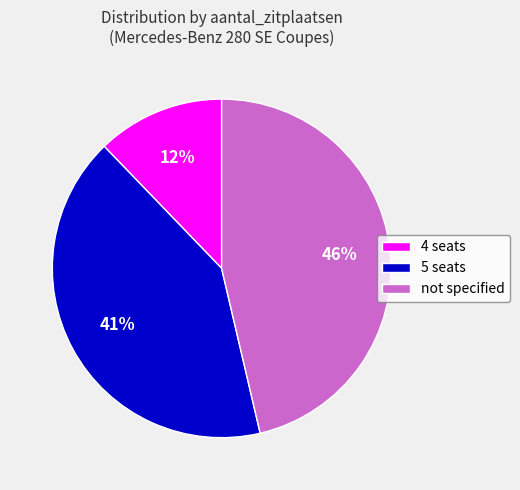

Is the sum of not specified and 5 seats greater than half?

Yes